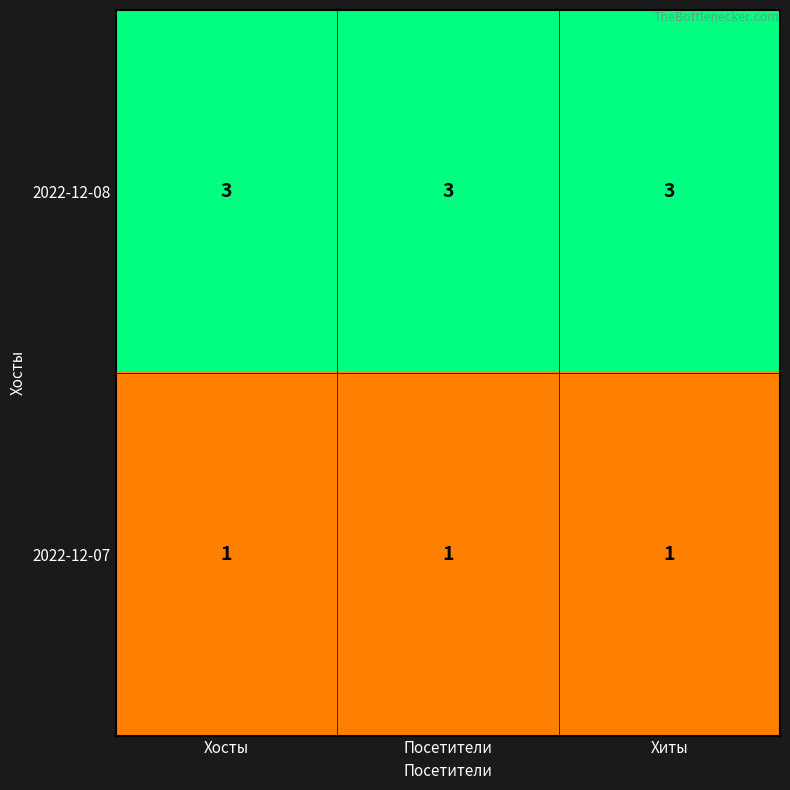

What is the sum of all 2022-12-08 values?

9